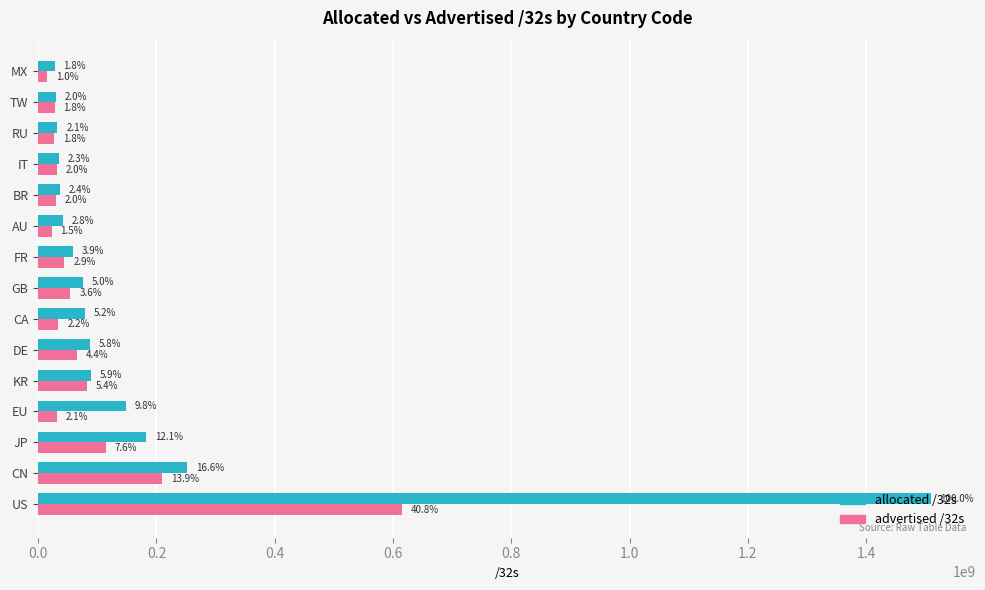

How many values in the allocated /32s series exceed 75871640?

7